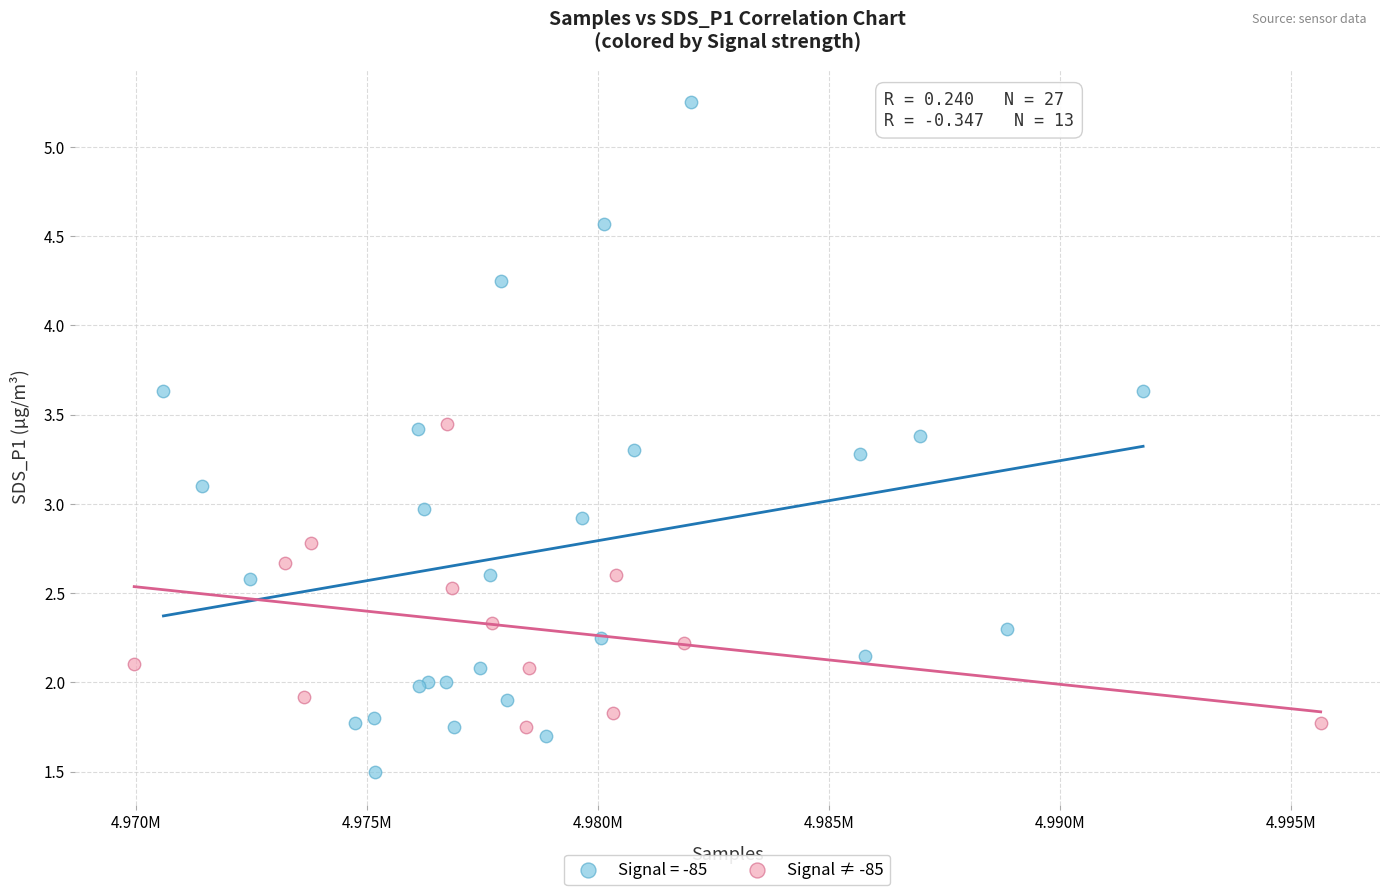

Which series reaches the maximum Y coordinate?

Signal = -85